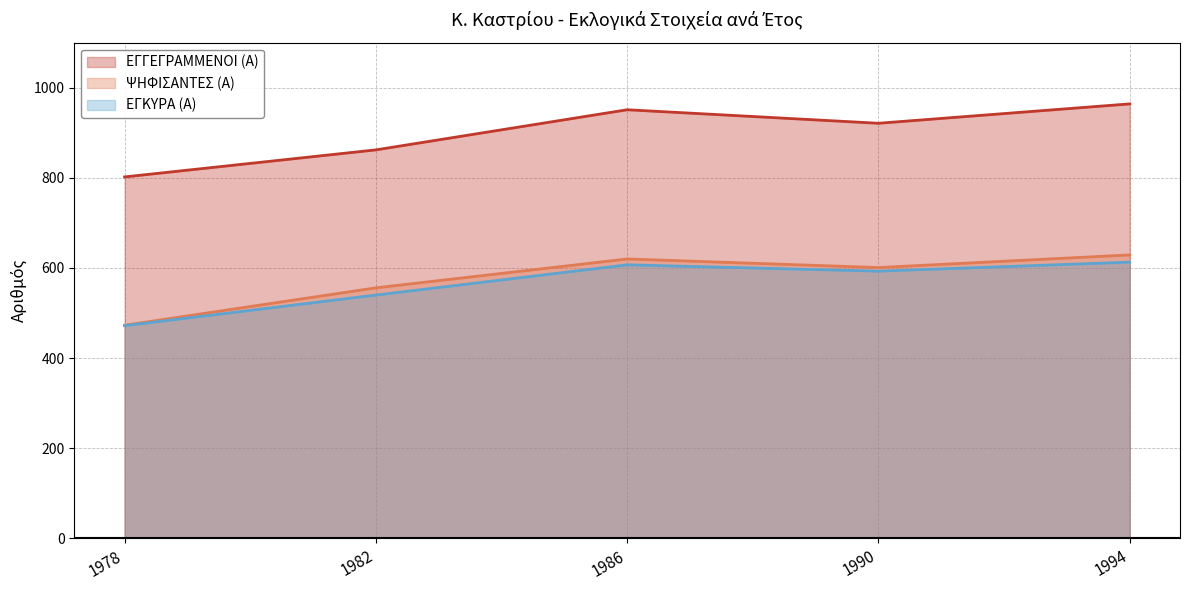

The value of ΕΓΚΥΡΑ (Α) at 1994 is 613. True or false?

True